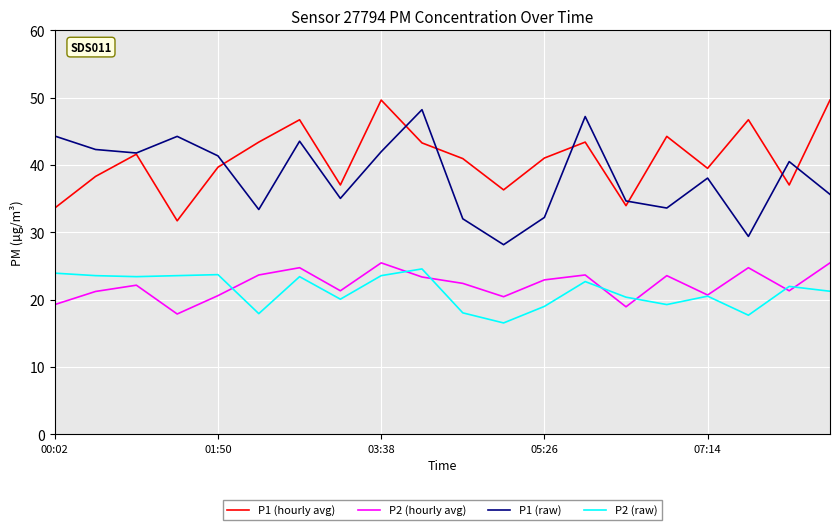

Count the number of data series in this chart.

4